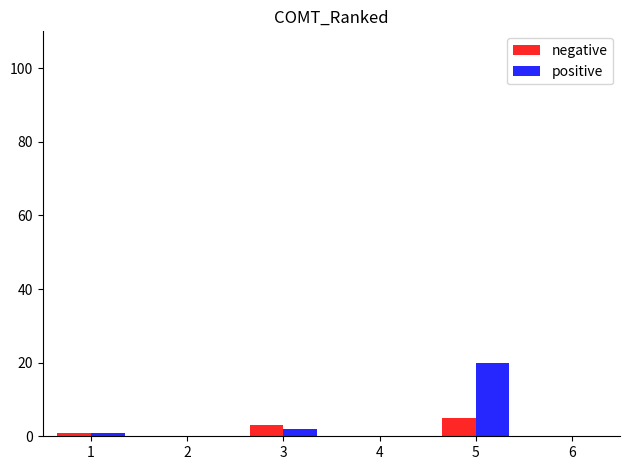

What are all the series names shown in the legend?

negative, positive